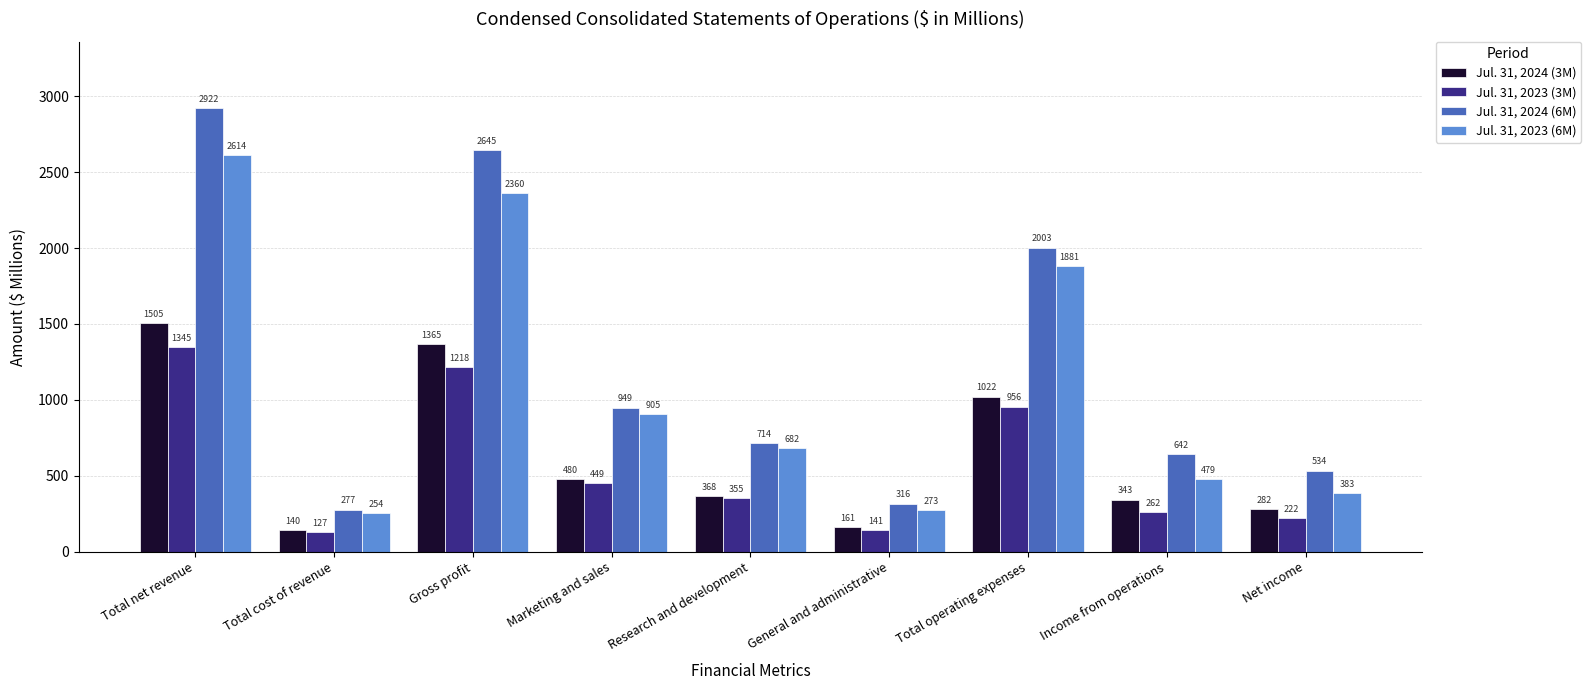

Are the bars horizontal?

No